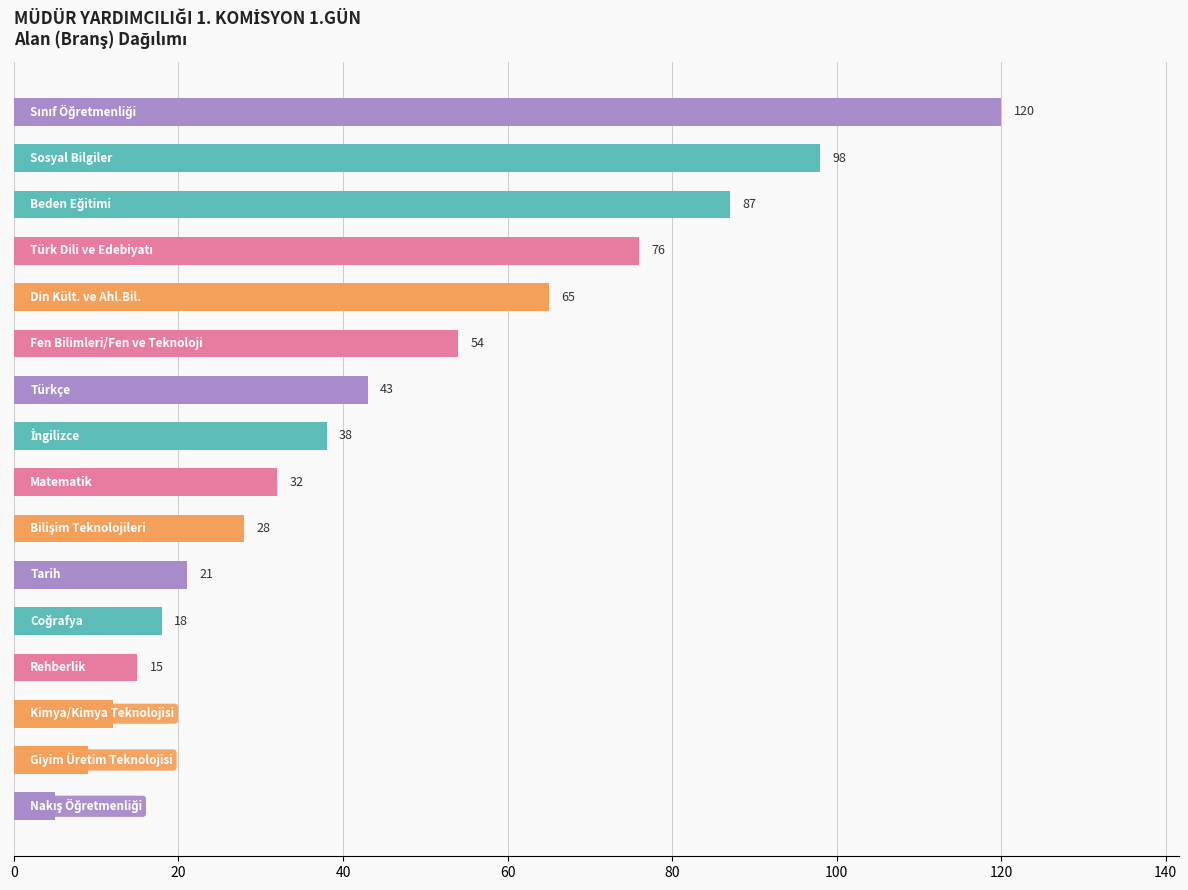

How many bars are there in total?

16